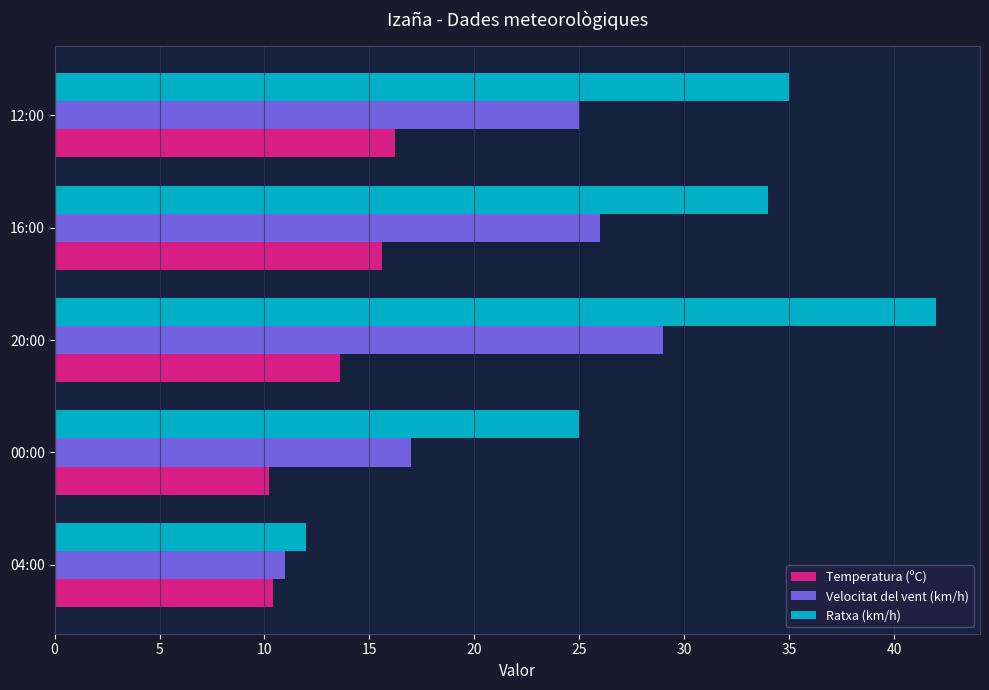

Which series has the widest spread of values?

Ratxa (km/h)